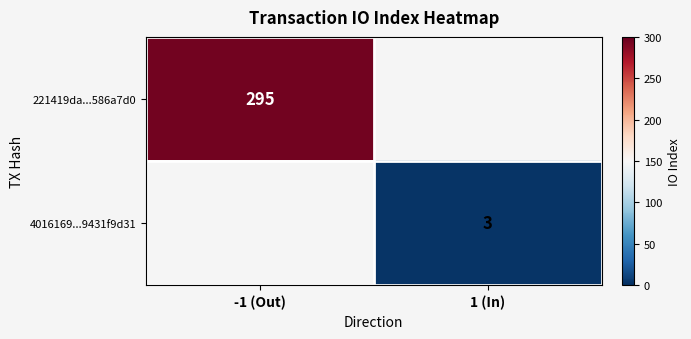

True or false: 4016169...9431f9d31 has a value of 3 at 1 (In).

True